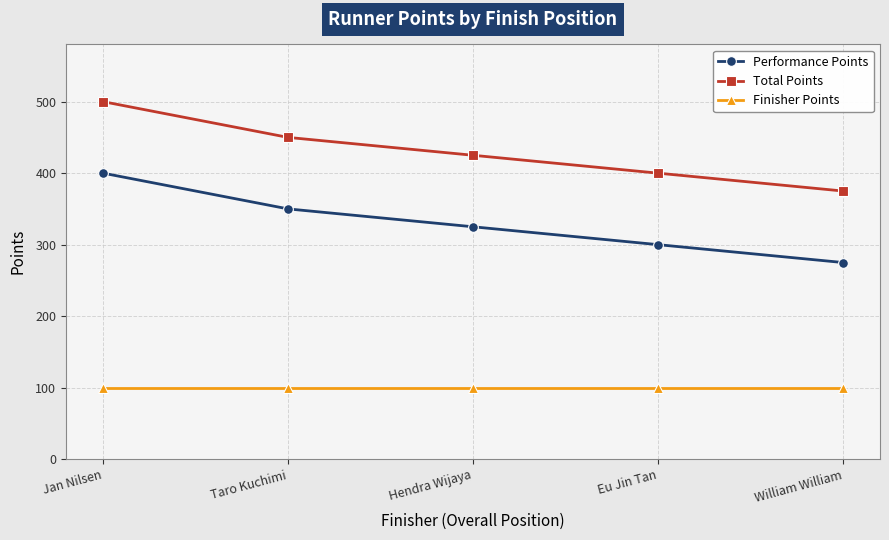

What is the total value across all series at Eu Jin Tan?

800